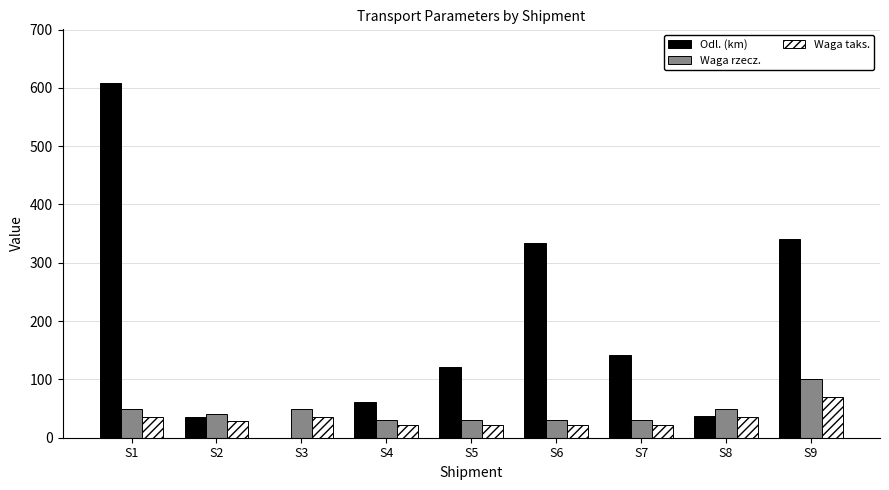

Which series has the largest total across all categories?

Odl. (km)